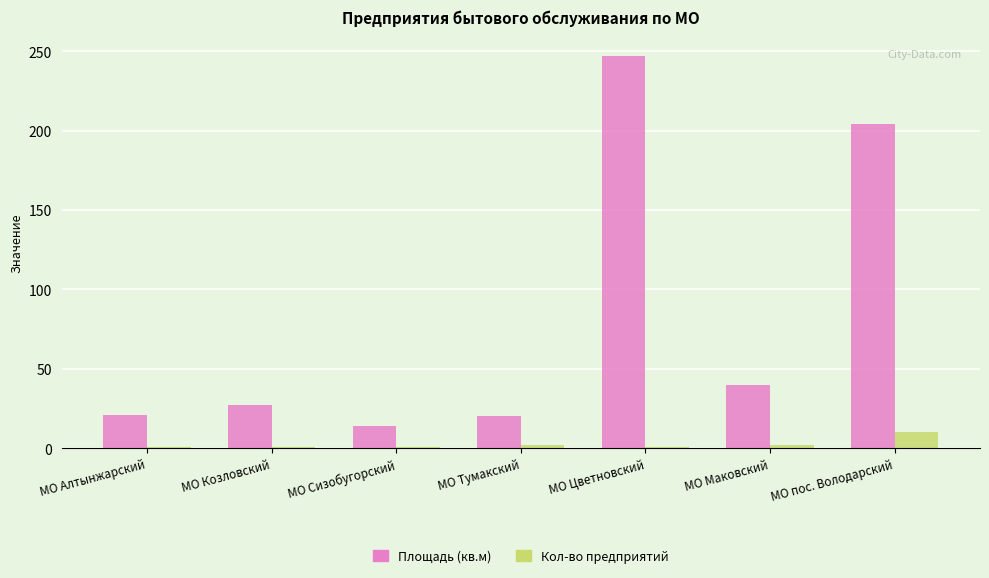

What is the maximum value shown in the chart?

247.0